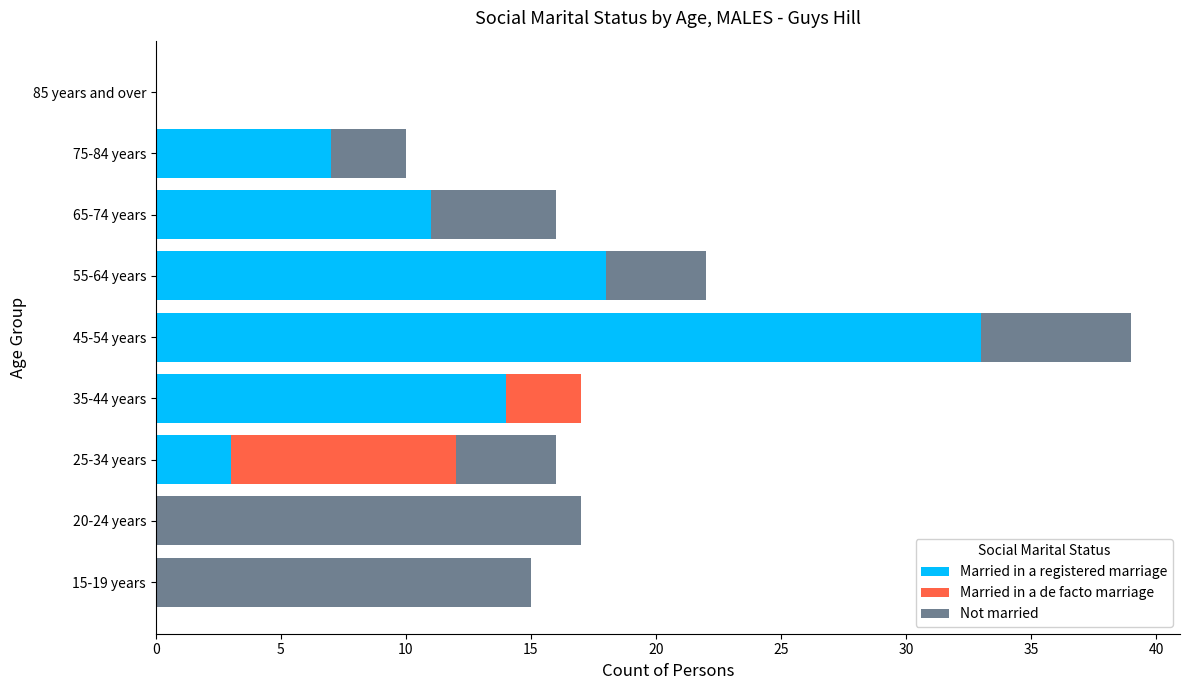

What is the highest value of the Married in a registered marriage series?

33